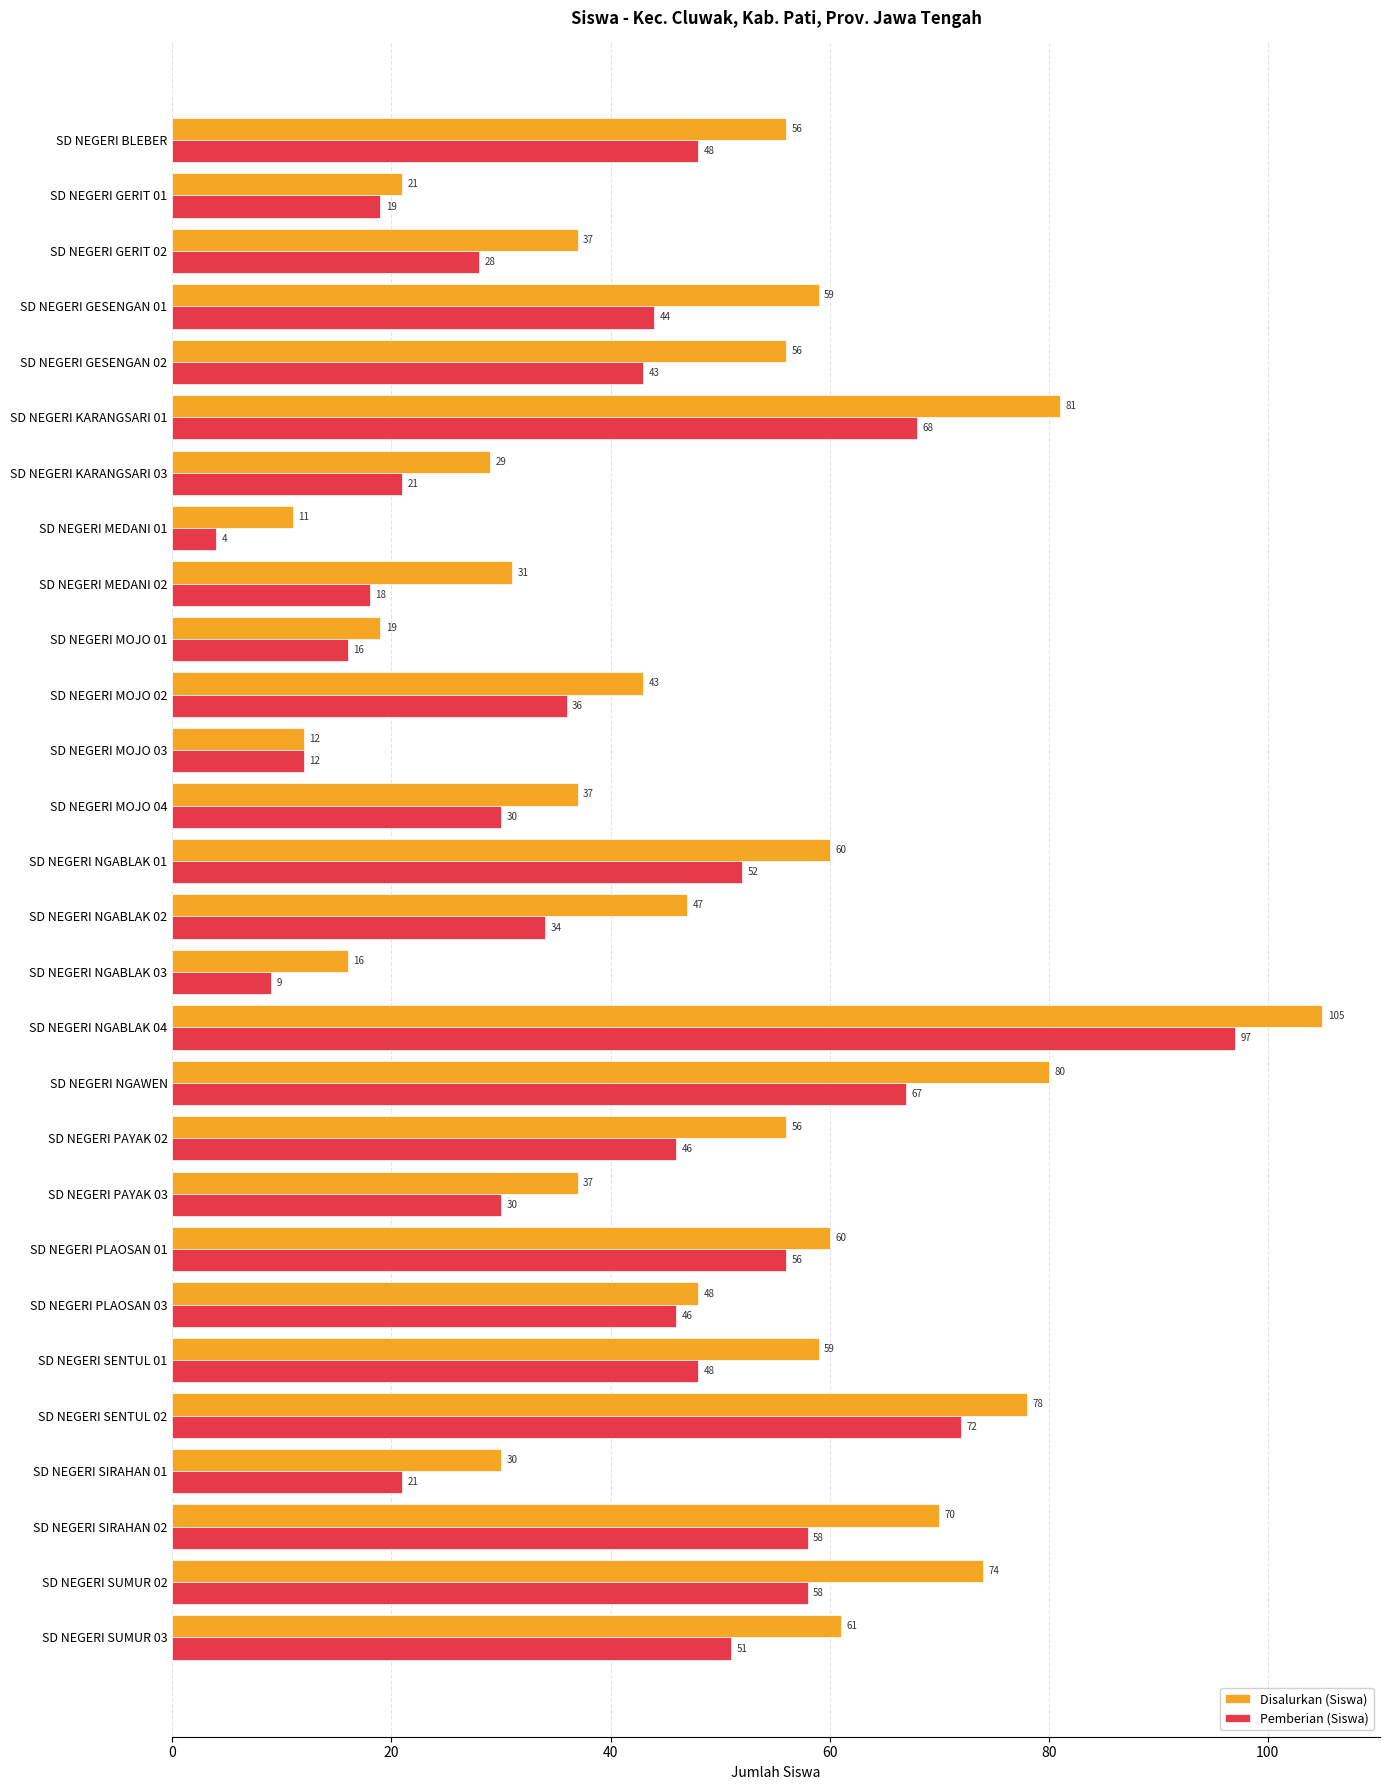

Is it true that Pemberian (Siswa) equals 34 at SD NEGERI NGABLAK 02?

True